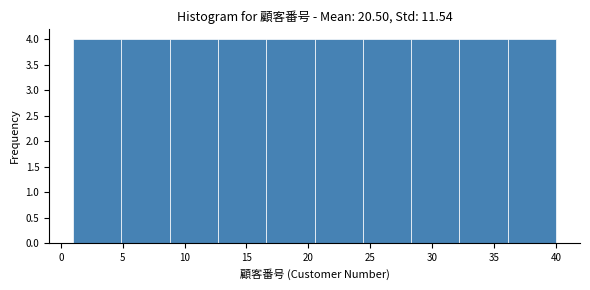

Reading left to right, list every bar in this chart as the range it spans on the x-axis followed by its height. Neither the bar edges nor the heights are printed on the chart, so give them approximately, as read against the axes.

1.0 to 4.9: 4
4.9 to 8.8: 4
8.8 to 12.7: 4
12.7 to 16.6: 4
16.6 to 20.5: 4
20.5 to 24.4: 4
24.4 to 28.3: 4
28.3 to 32.2: 4
32.2 to 36.1: 4
36.1 to 40.0: 4